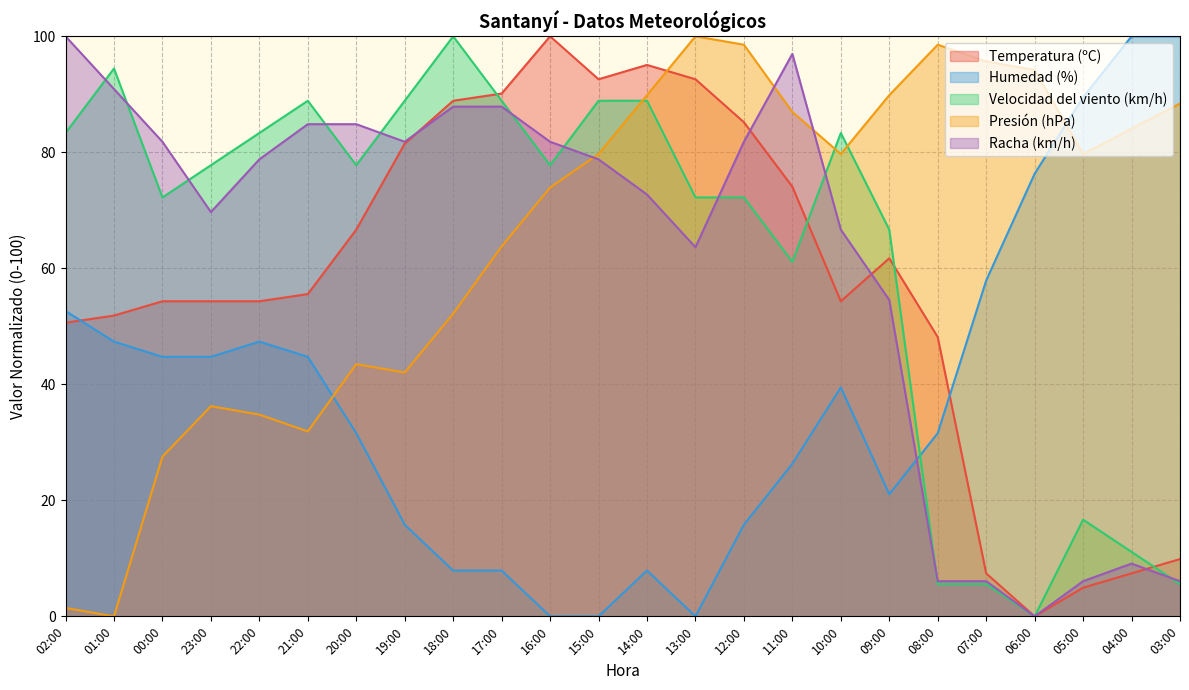

Rank the series at 05:00 from highest to lowest value.

Humedad (%), Presión (hPa), Velocidad del viento (km/h), Racha (km/h), Temperatura (ºC)